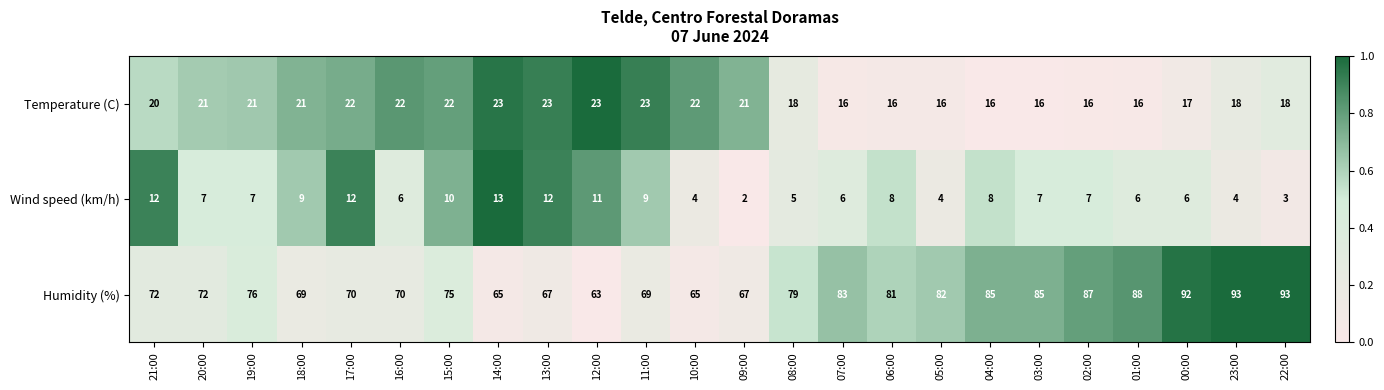

List the series in order of their peak value, lowest first.

Wind speed (km/h), Temperature (C), Humidity (%)